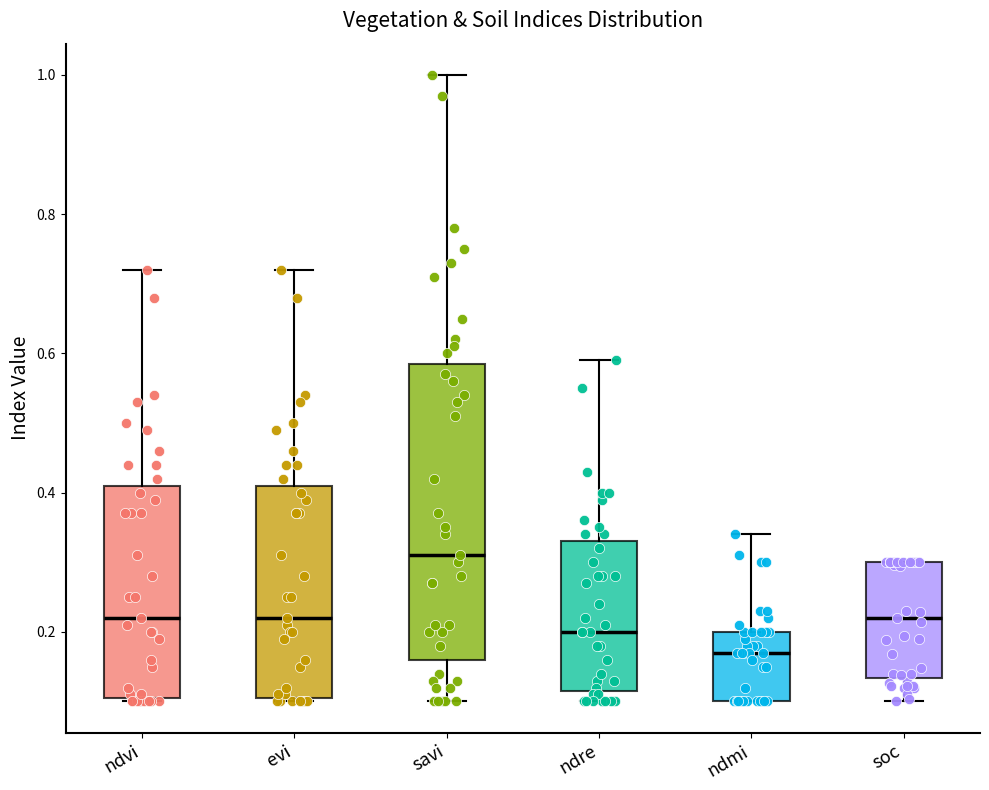

Reading left to right, transcribe this box plot: for each box, give where its median line is, the range the box spans, and where its two whiskers end, as read against the y-axis. The values are not printed on the chart, so give them approximately, as read against the axis.

ndvi: median 0.22, box 0.10 to 0.42, whiskers 0.10 to 0.72
evi: median 0.22, box 0.10 to 0.42, whiskers 0.10 to 0.72
savi: median 0.32, box 0.16 to 0.58, whiskers 0.10 to 1.00
ndre: median 0.20, box 0.12 to 0.34, whiskers 0.10 to 0.60
ndmi: median 0.18, box 0.10 to 0.20, whiskers 0.10 to 0.34
soc: median 0.22, box 0.14 to 0.30, whiskers 0.10 to 0.30